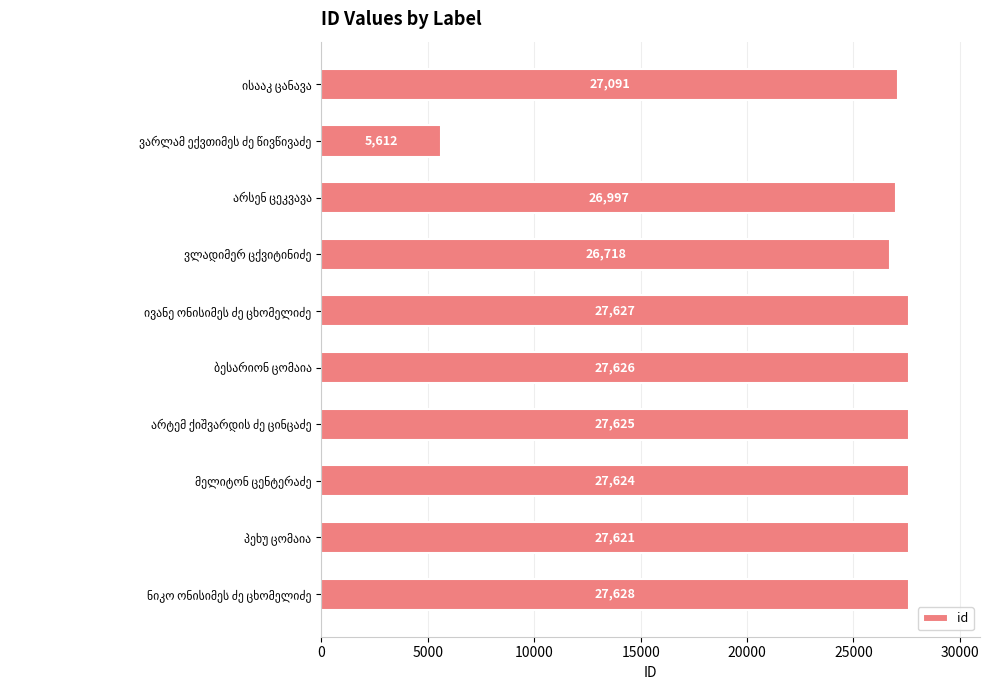

What is the greatest value displayed?

27628